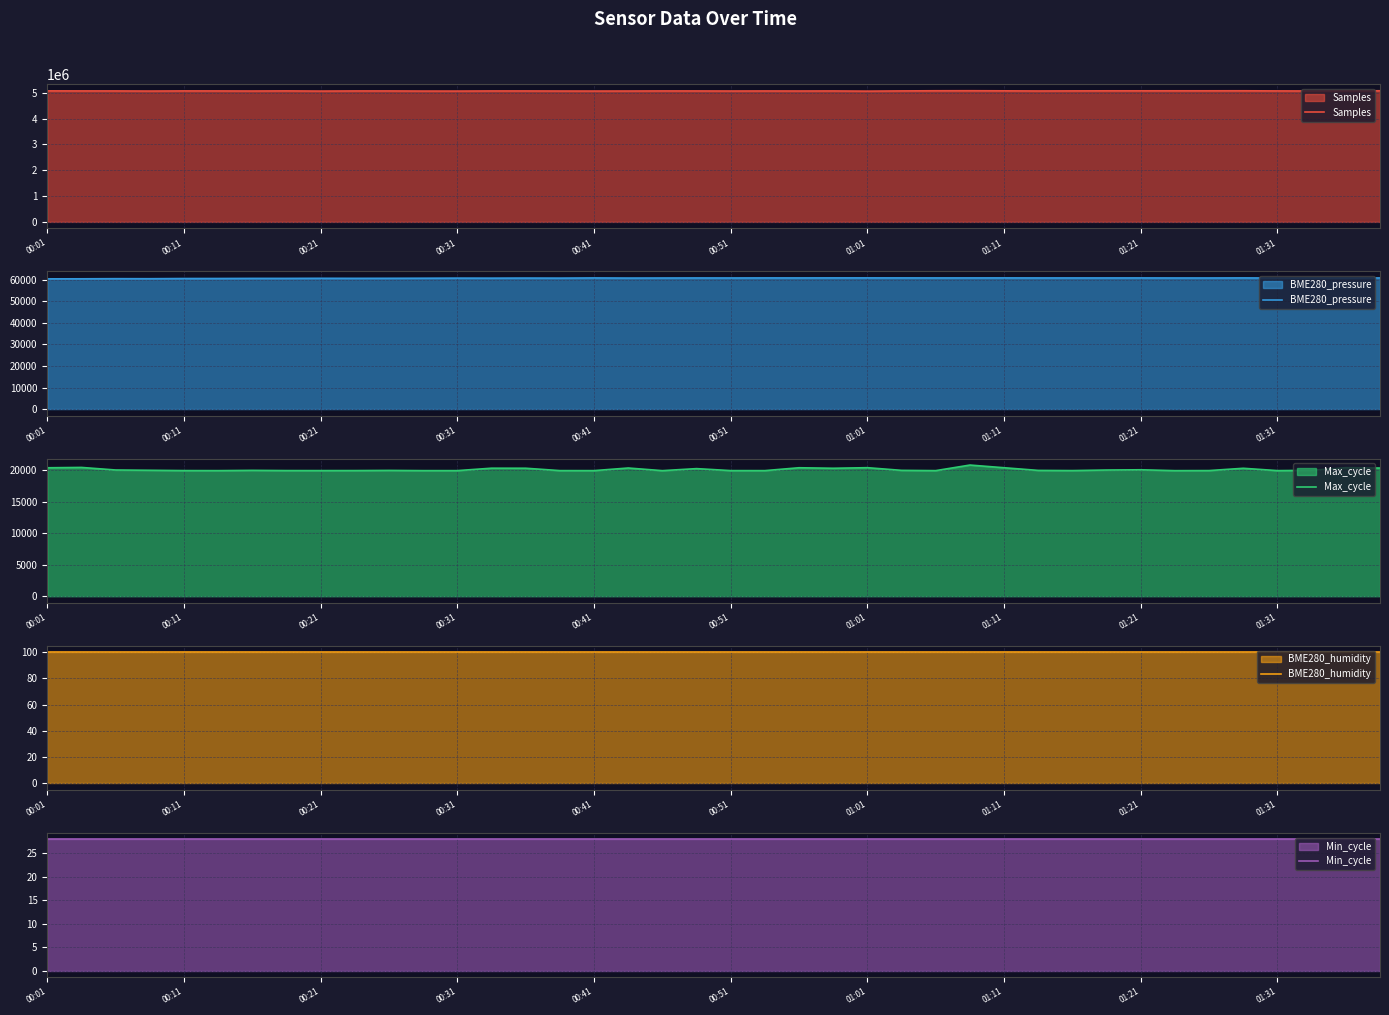

Which series changed the most between 01:01 and 39?

Samples